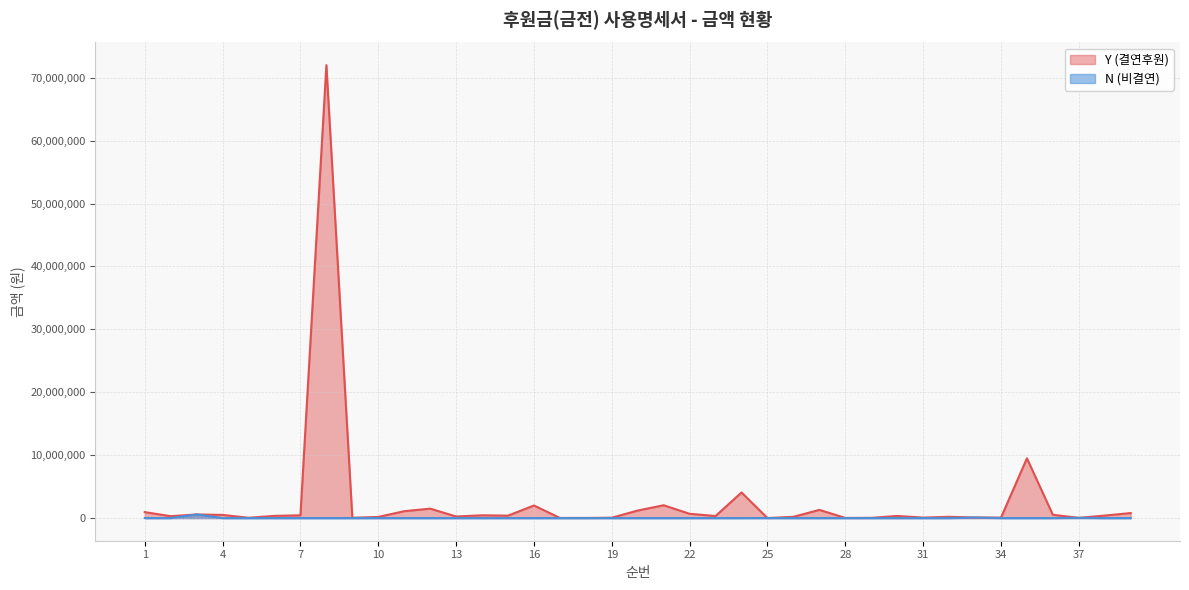

How many lines are shown in the chart?

2